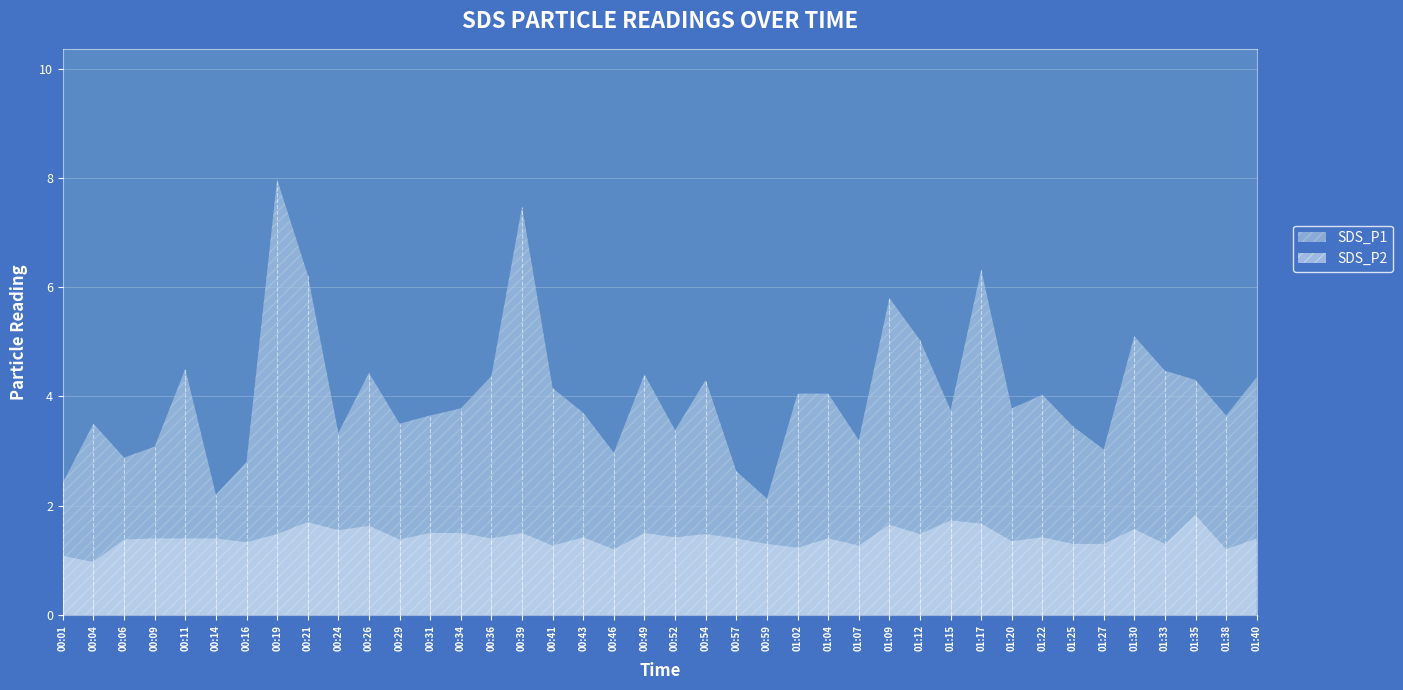

True or false: SDS_P2 and SDS_P1 cross at least once.

False